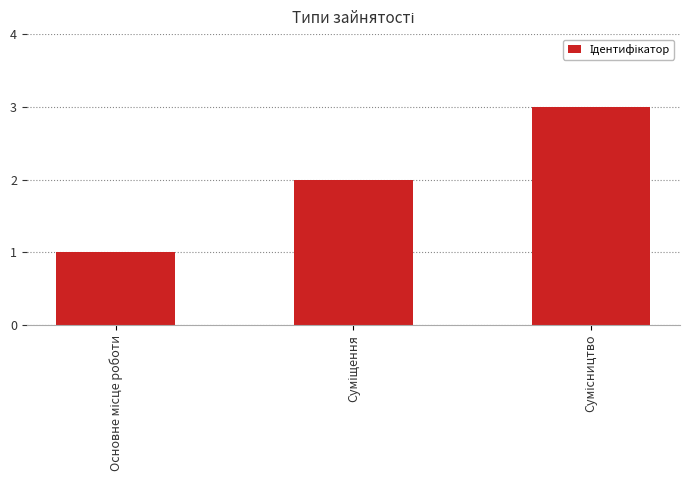

What is the maximum value shown in the chart?

3